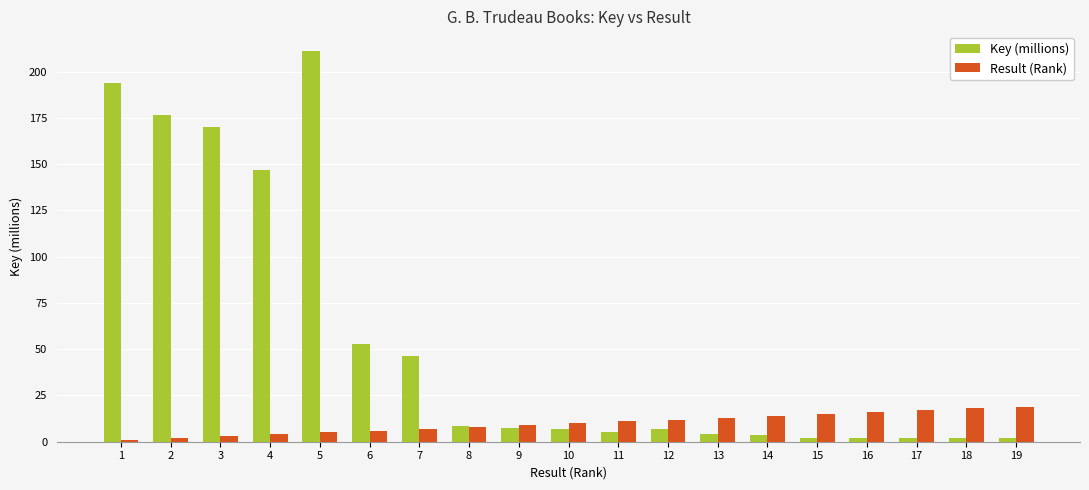

What is the difference between the maximum and minimum values in the Result (Rank) series?

18.0